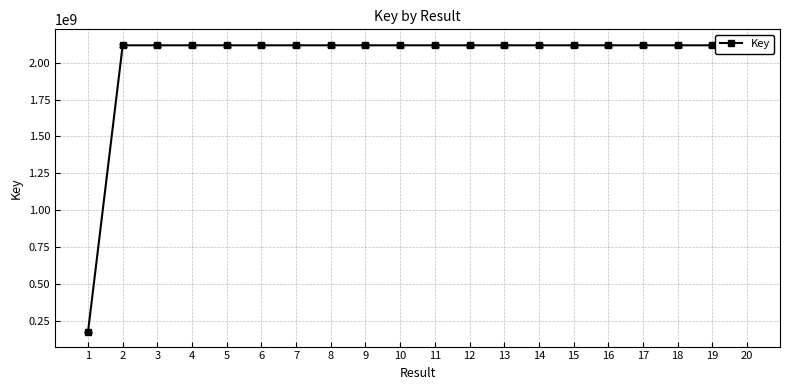

True or false: the data has more than 2 interior local peaks.

True